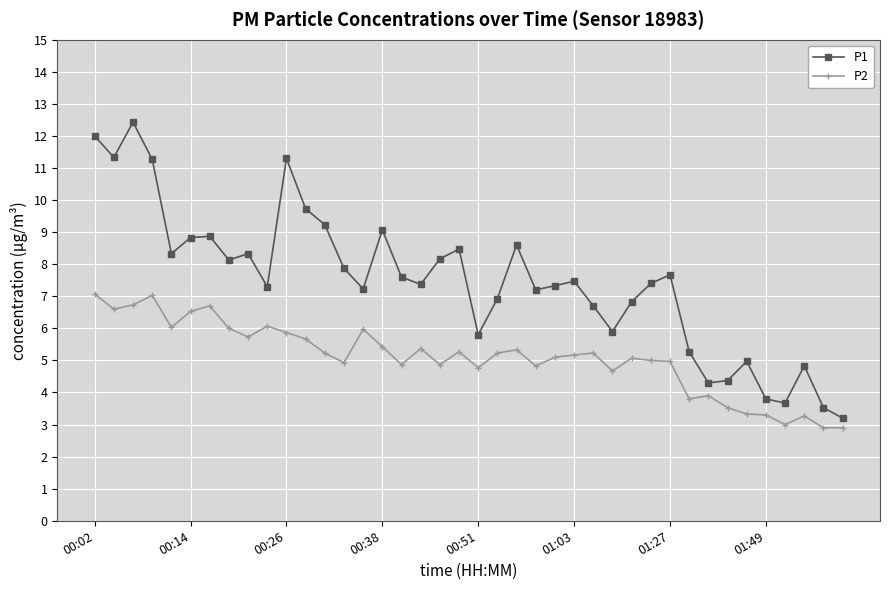

Which series has the widest spread of values?

P1